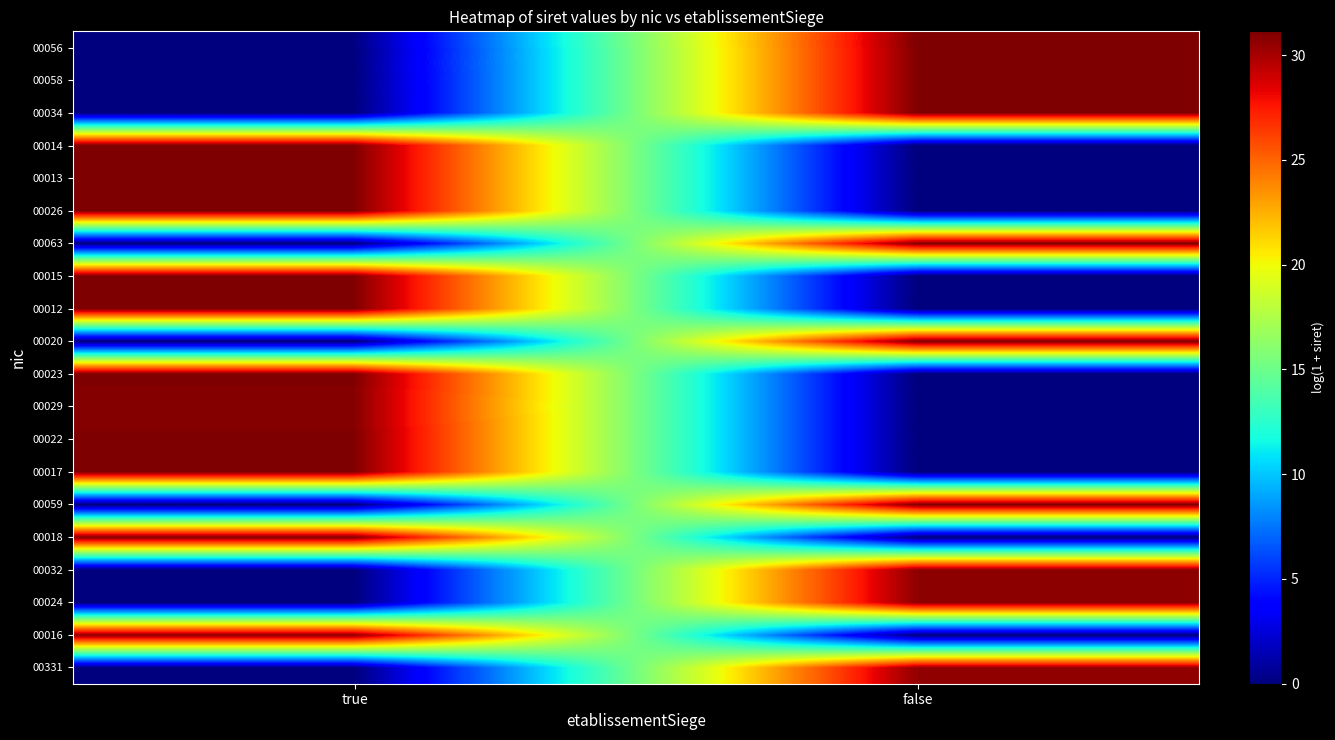

Reading left to right, extract all data points from this chart.

00331: true=0.0	false=30.5
00016: true=30.7	false=0.0
00024: true=0.0	false=30.7
00032: true=0.0	false=30.7
00018: true=30.9	false=0.0
00059: true=0.0	false=31.1
00017: true=31.0	false=0.0
00022: true=31.0	false=0.0
00029: true=30.9	false=0.0
00023: true=31.1	false=0.0
00020: true=0.0	false=31.1
00012: true=31.1	false=0.0
00015: true=31.1	false=0.0
00063: true=0.0	false=31.1
00026: true=31.1	false=0.0
00013: true=31.1	false=0.0
00014: true=31.1	false=0.0
00034: true=0.0	false=31.1
00058: true=0.0	false=31.1
00056: true=0.0	false=31.1